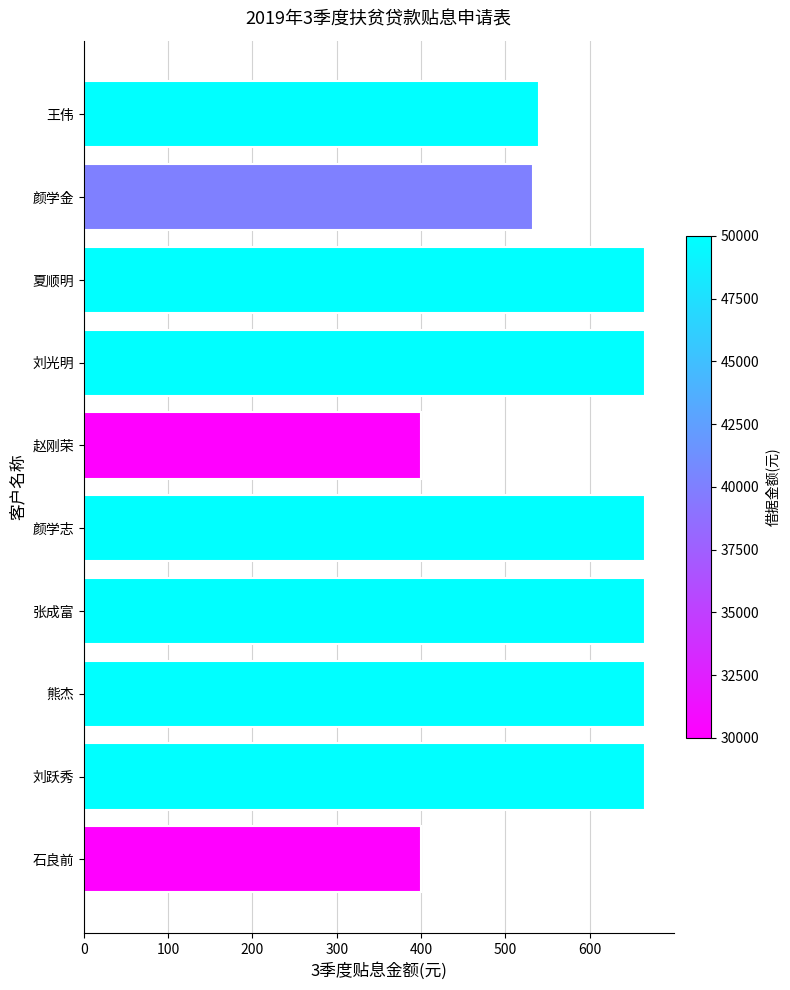

What is the change in value from 赵刚荣 to 张成富?

+266.5